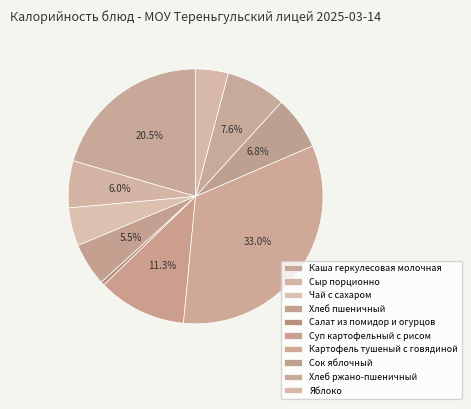

The Салат из помидор и огурцов slice represents 1% of the pie. True or false?

False